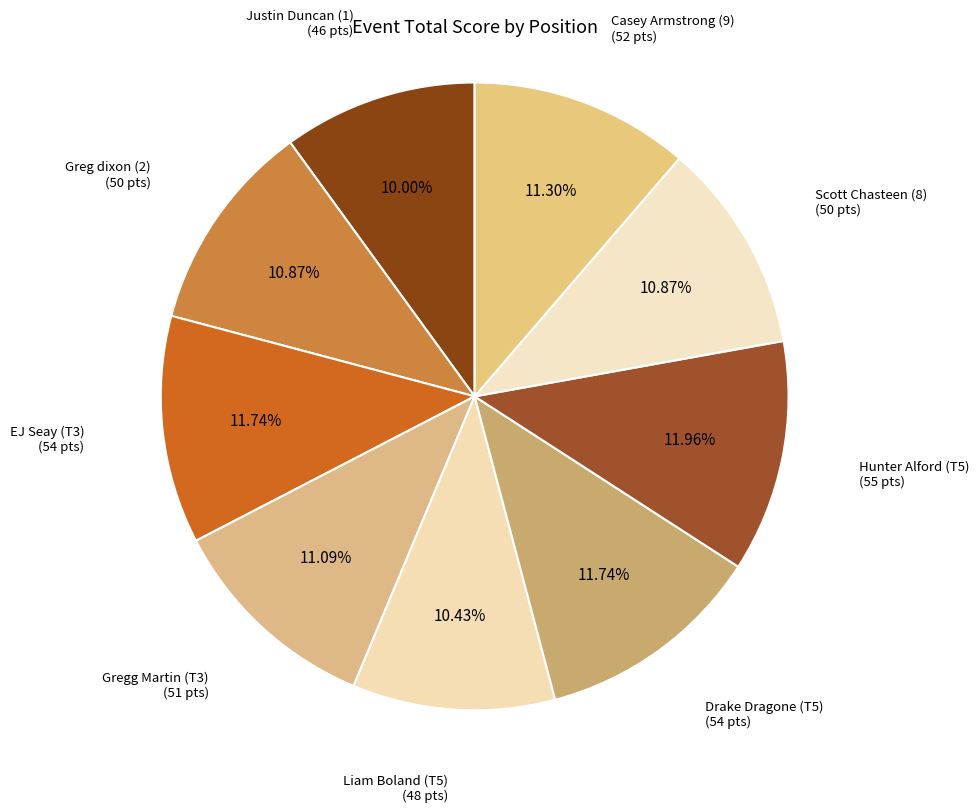

How many slices are in this pie chart?

9